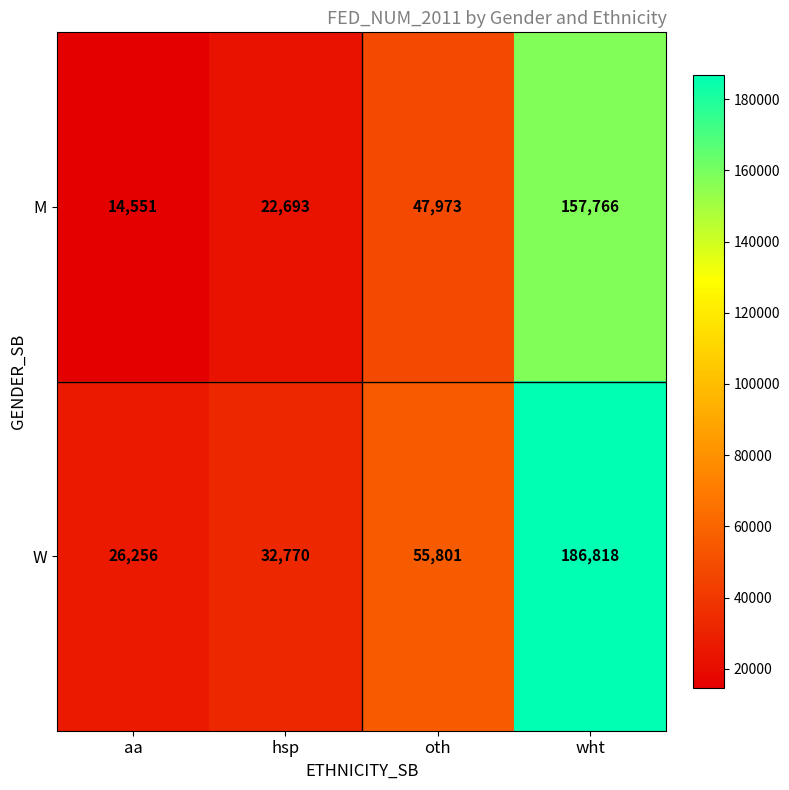

What is the maximum value for M?

157766